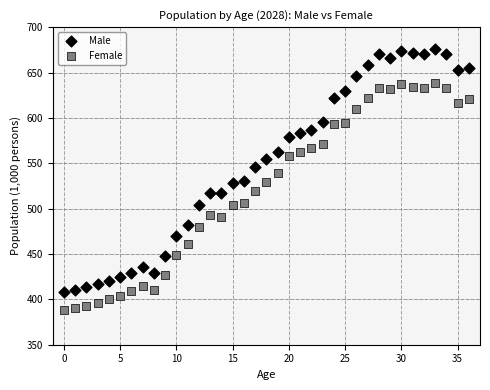

What are all the series names shown in the legend?

Male, Female